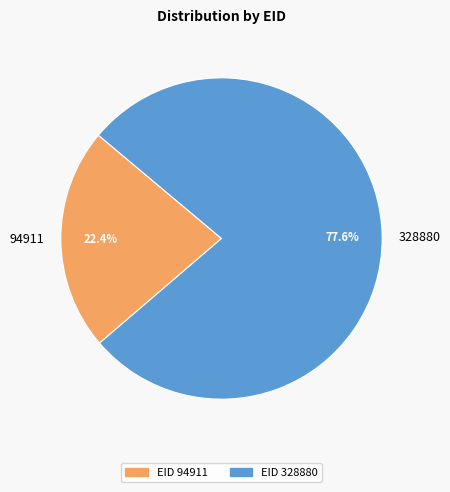

Rank the categories by value from lowest to highest.

94911, 328880